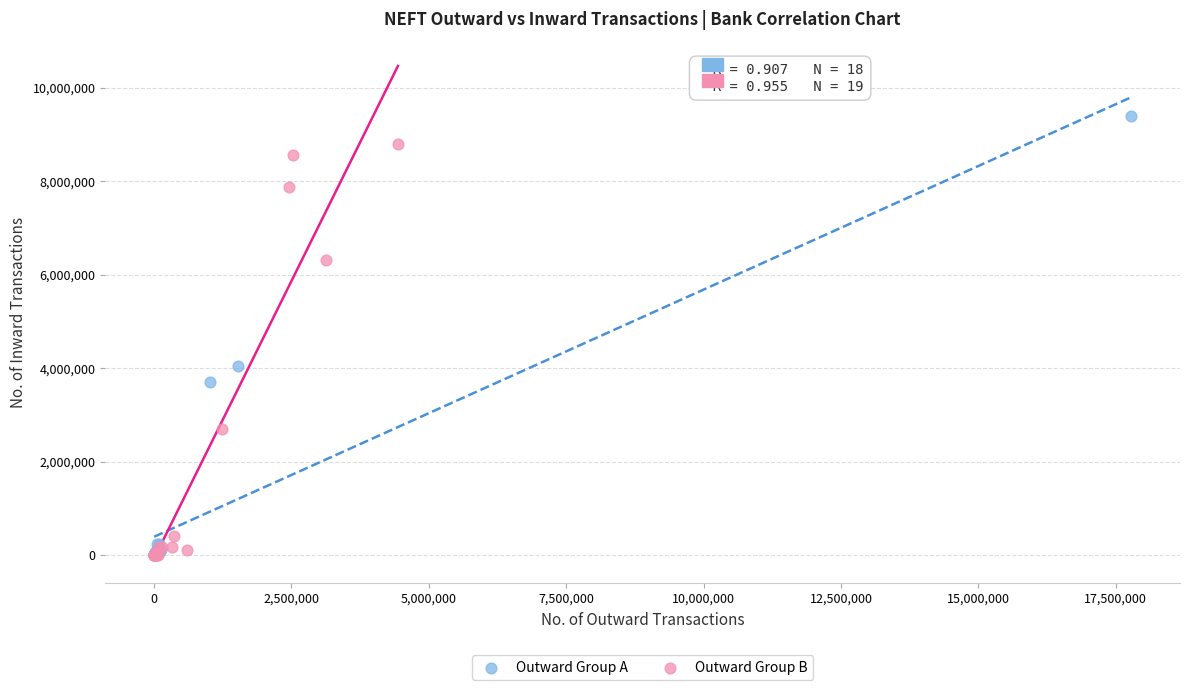

Which series reaches the maximum Y coordinate?

Outward Group A